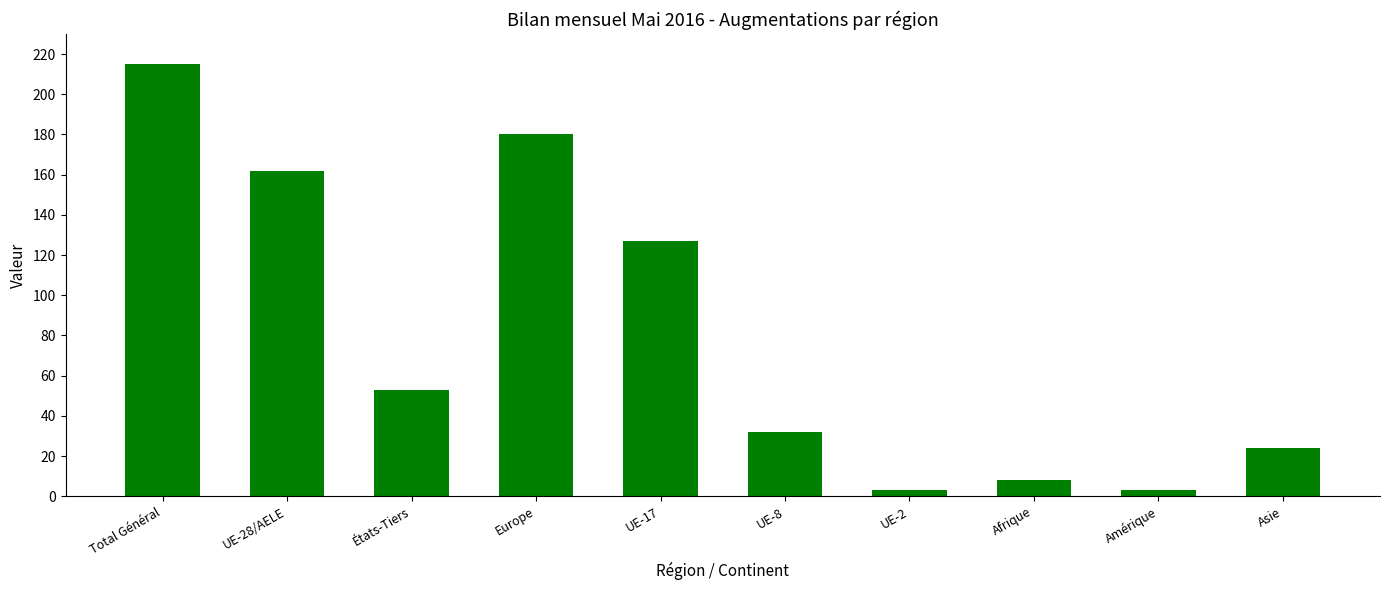

What is the label of the 4th bar from the right?

UE-2